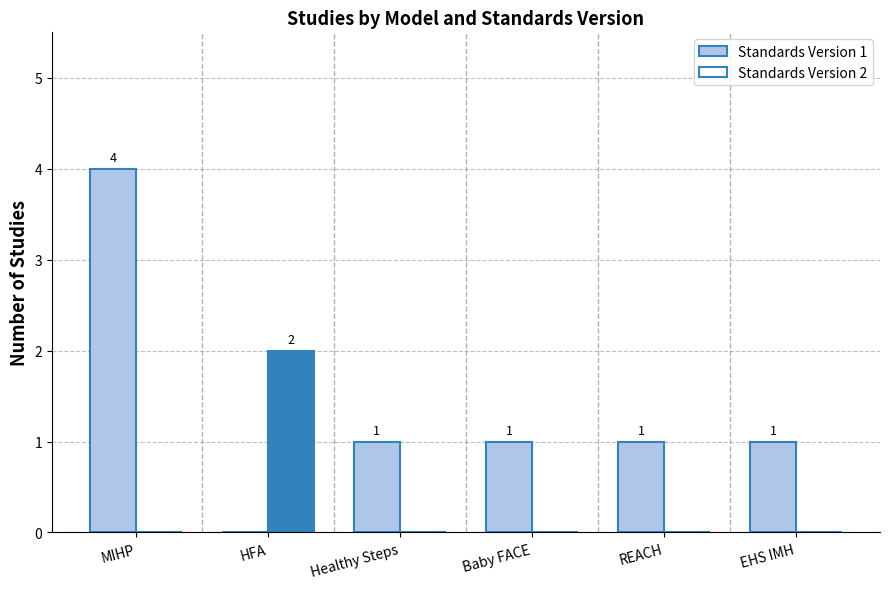

Which series has the largest total across all categories?

Standards Version 1